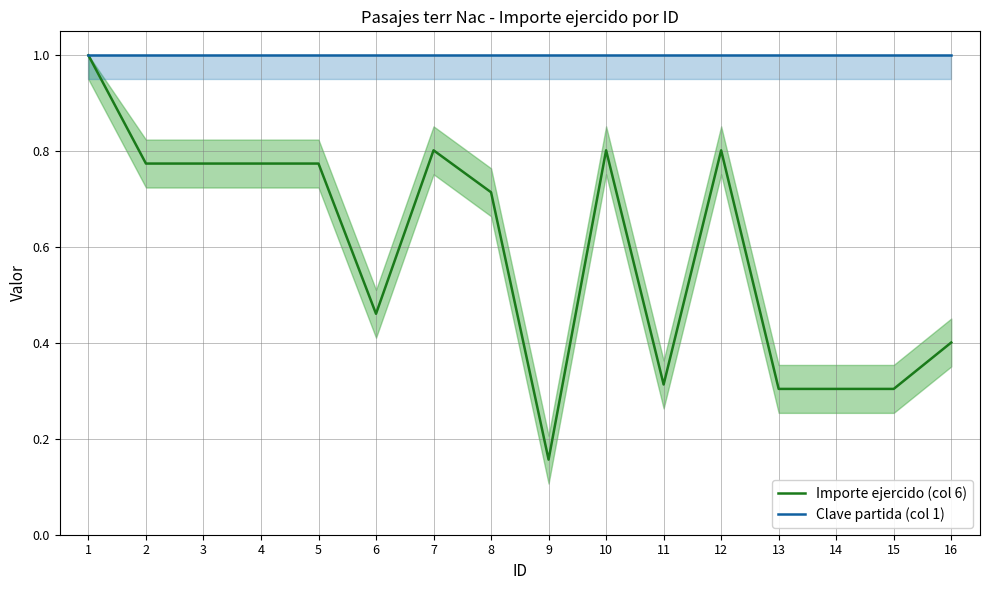

The value of Importe ejercido (col 6) at 10 is 0.8. True or false?

True